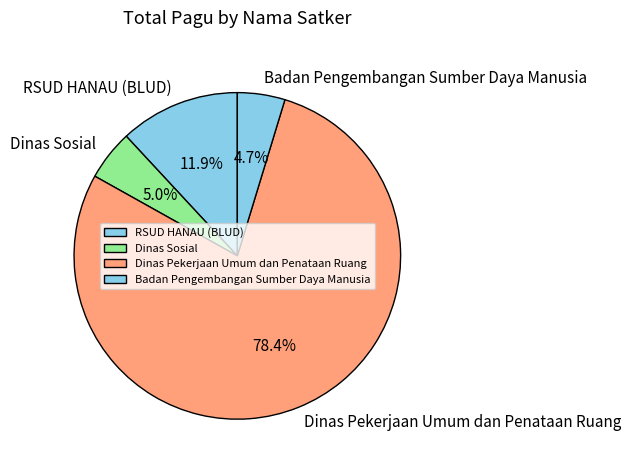

Between Dinas Pekerjaan Umum dan Penataan Ruang and Dinas Sosial, which is larger?

Dinas Pekerjaan Umum dan Penataan Ruang